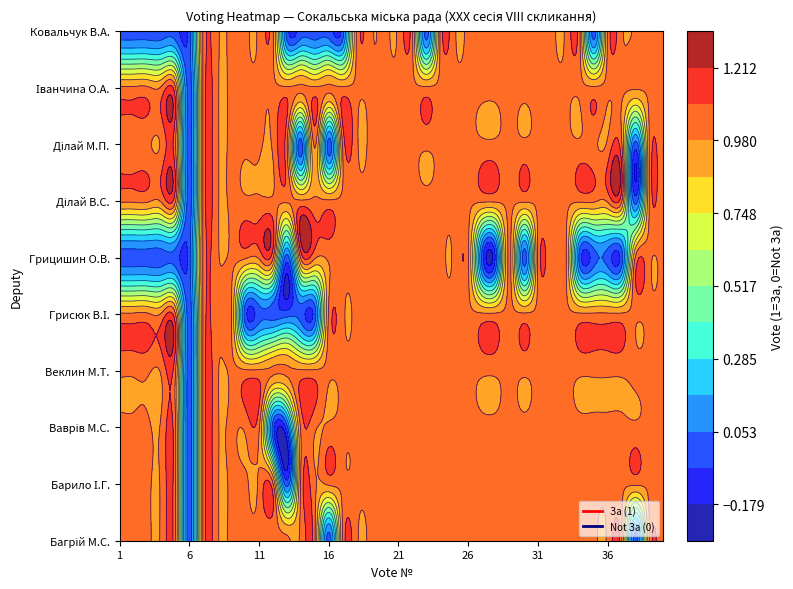

At which label does Веклин Михайло Тимофійович reach its minimum?

5